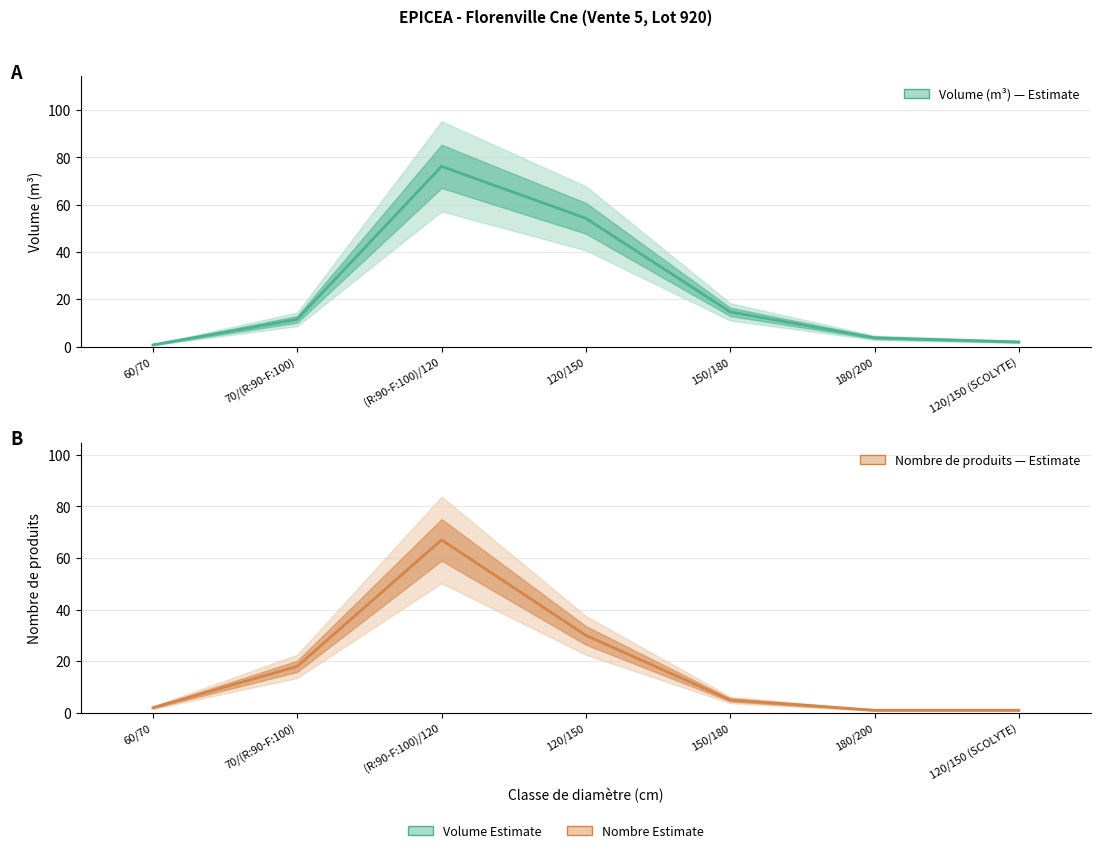

What is the minimum value shown in the chart?

0.7